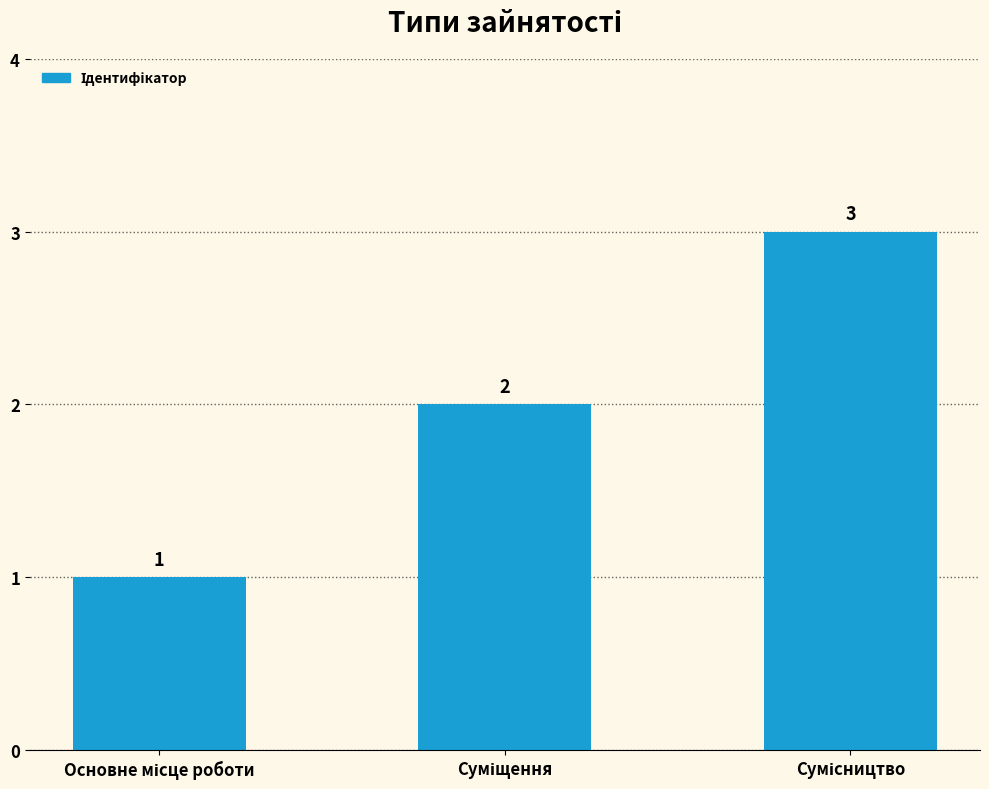

What is the greatest value displayed?

3